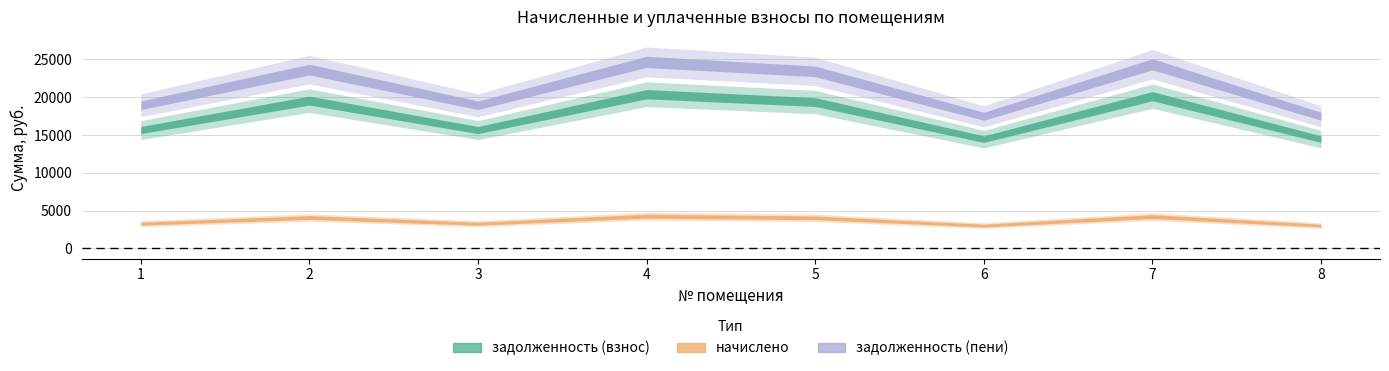

Between 2 and 7, which series saw the biggest shift?

задолженность (пени)